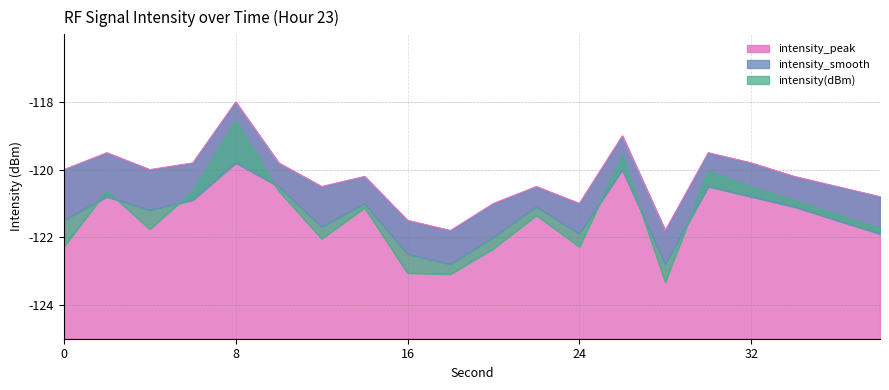

What is the lowest value of the intensity_peak series?

-121.8